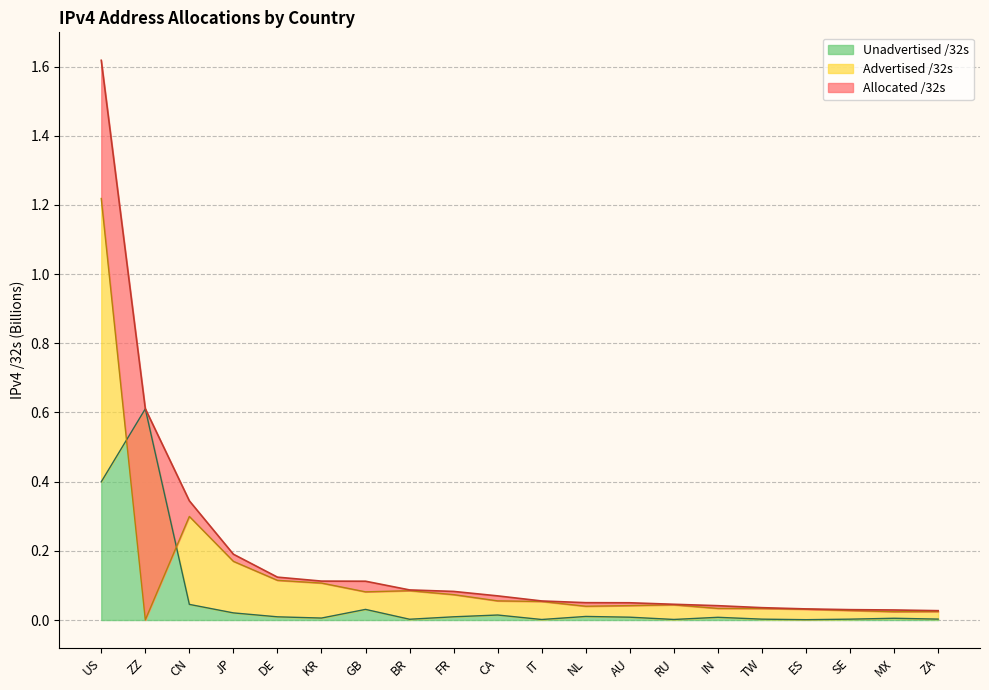

The value of Unadvertised /32s at SE is 0.0. True or false?

True